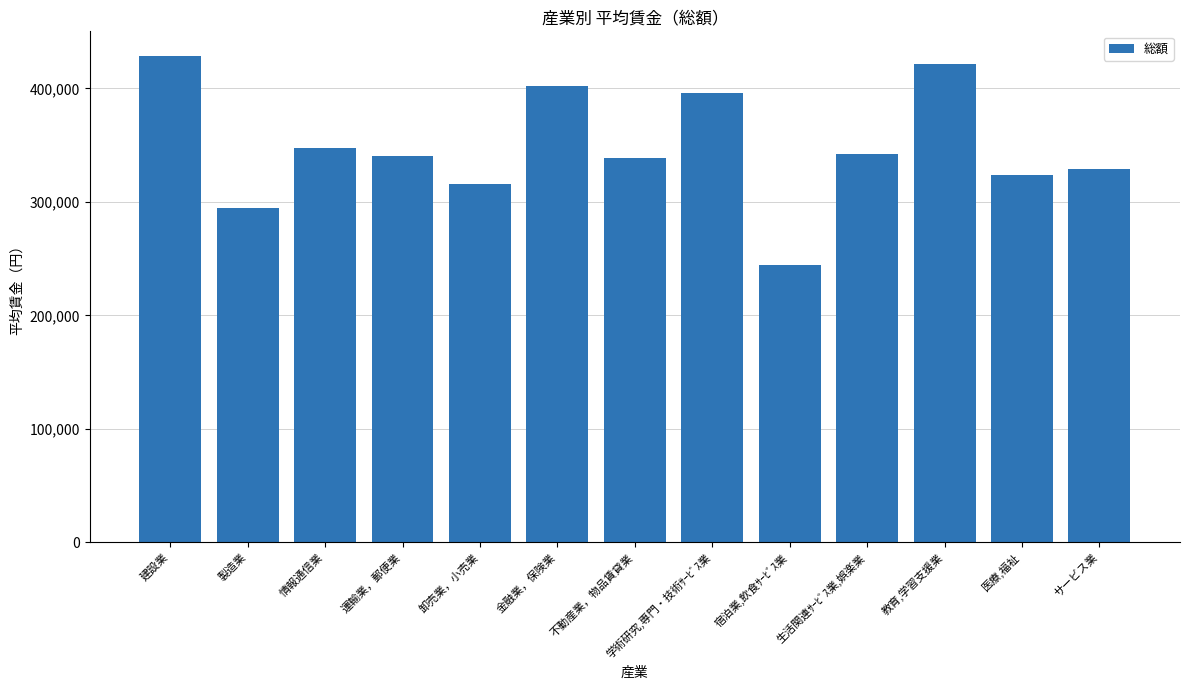

Between 学術研究,専門・技術ｻｰﾋﾞｽ業 and 卸売業，小売業, which is larger?

学術研究,専門・技術ｻｰﾋﾞｽ業